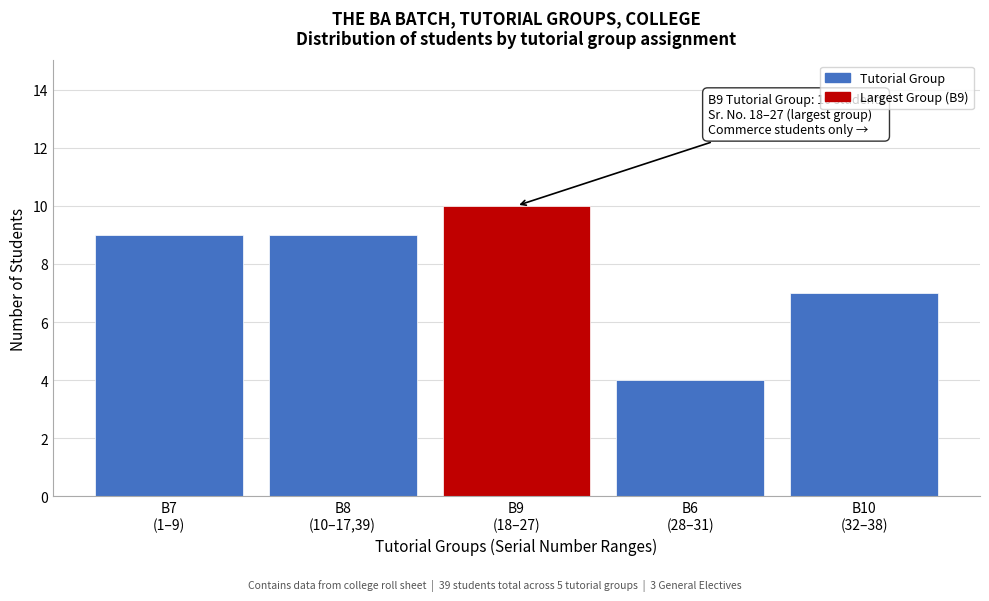

Reading left to right, what are all the values shown in this chart?

9	9	10	4	7